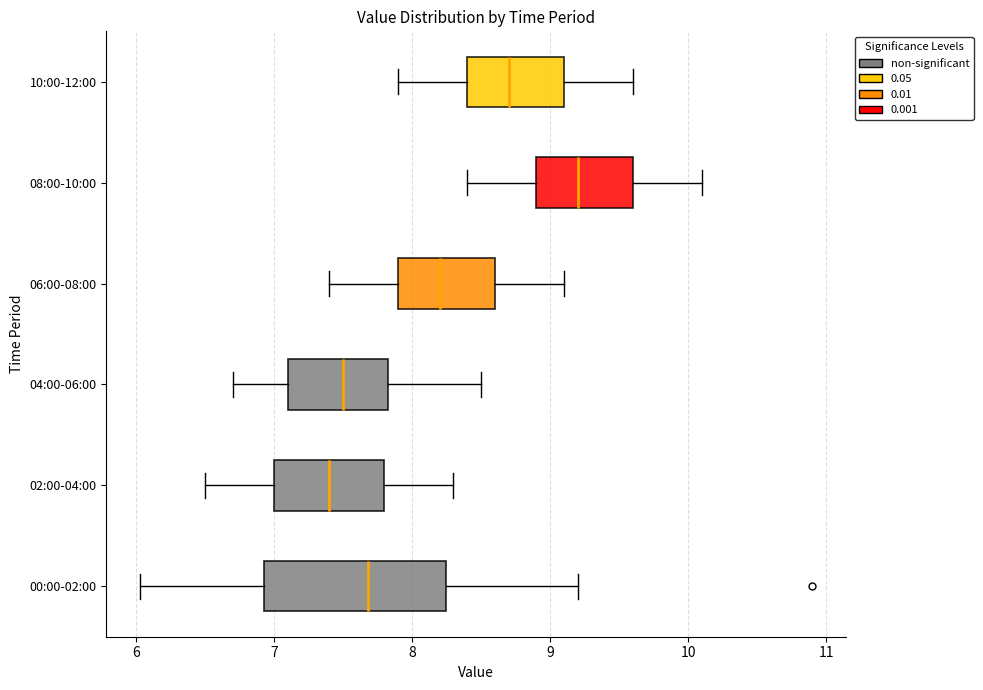

Which box has the furthest to the right median line?

08:00-10:00